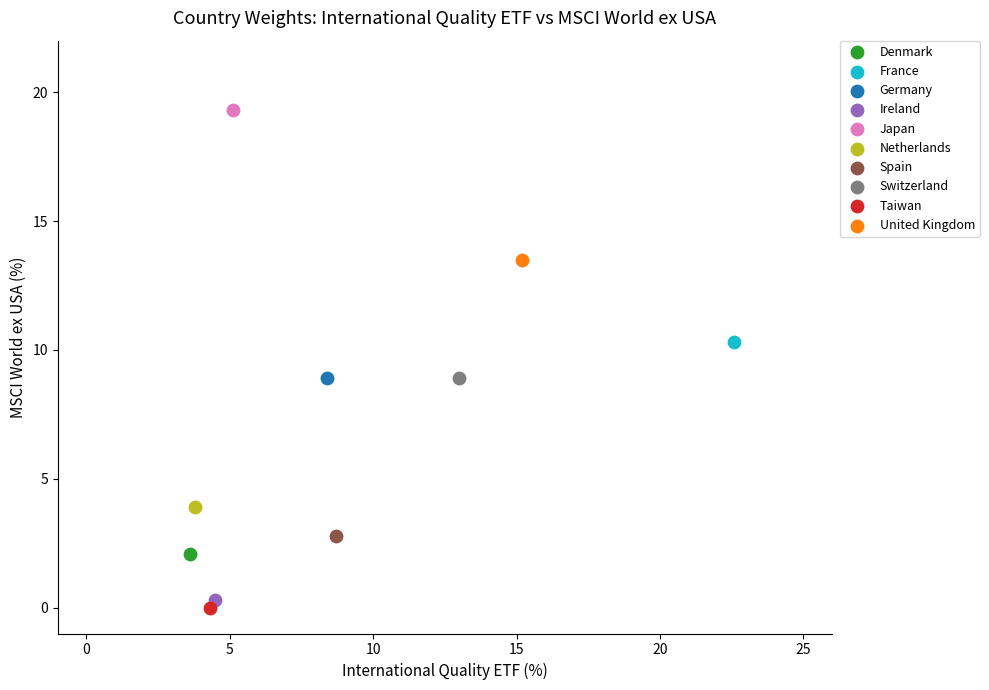

Which series contains the highest Y value?

Japan